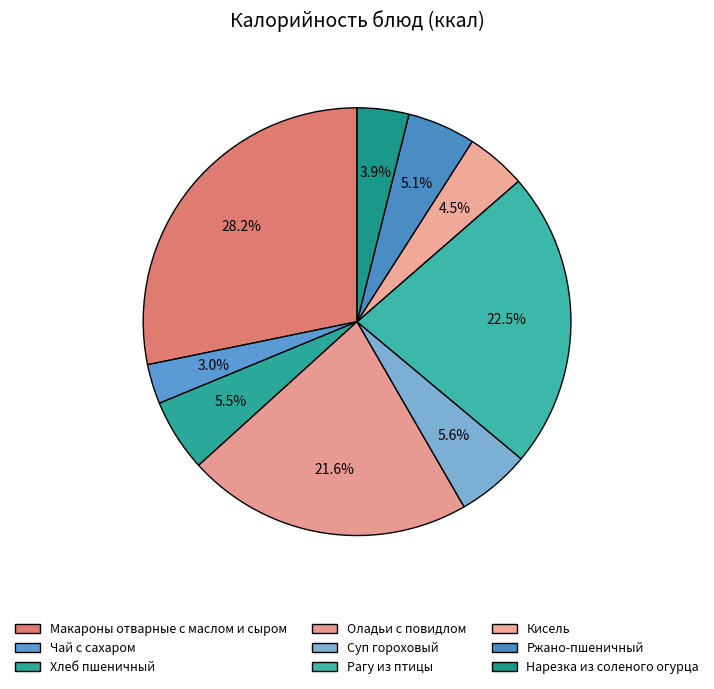

Does Хлеб пшеничный account for over 50% of the chart?

No